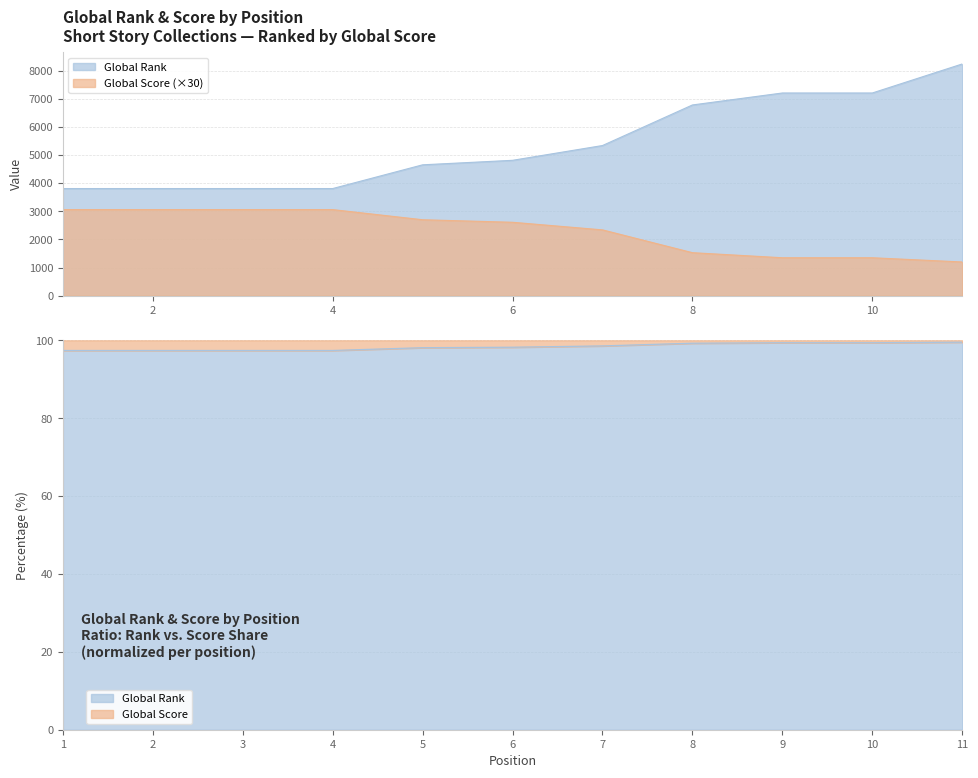

What is the value of the Global Rank point at the 7th from the left?

5336